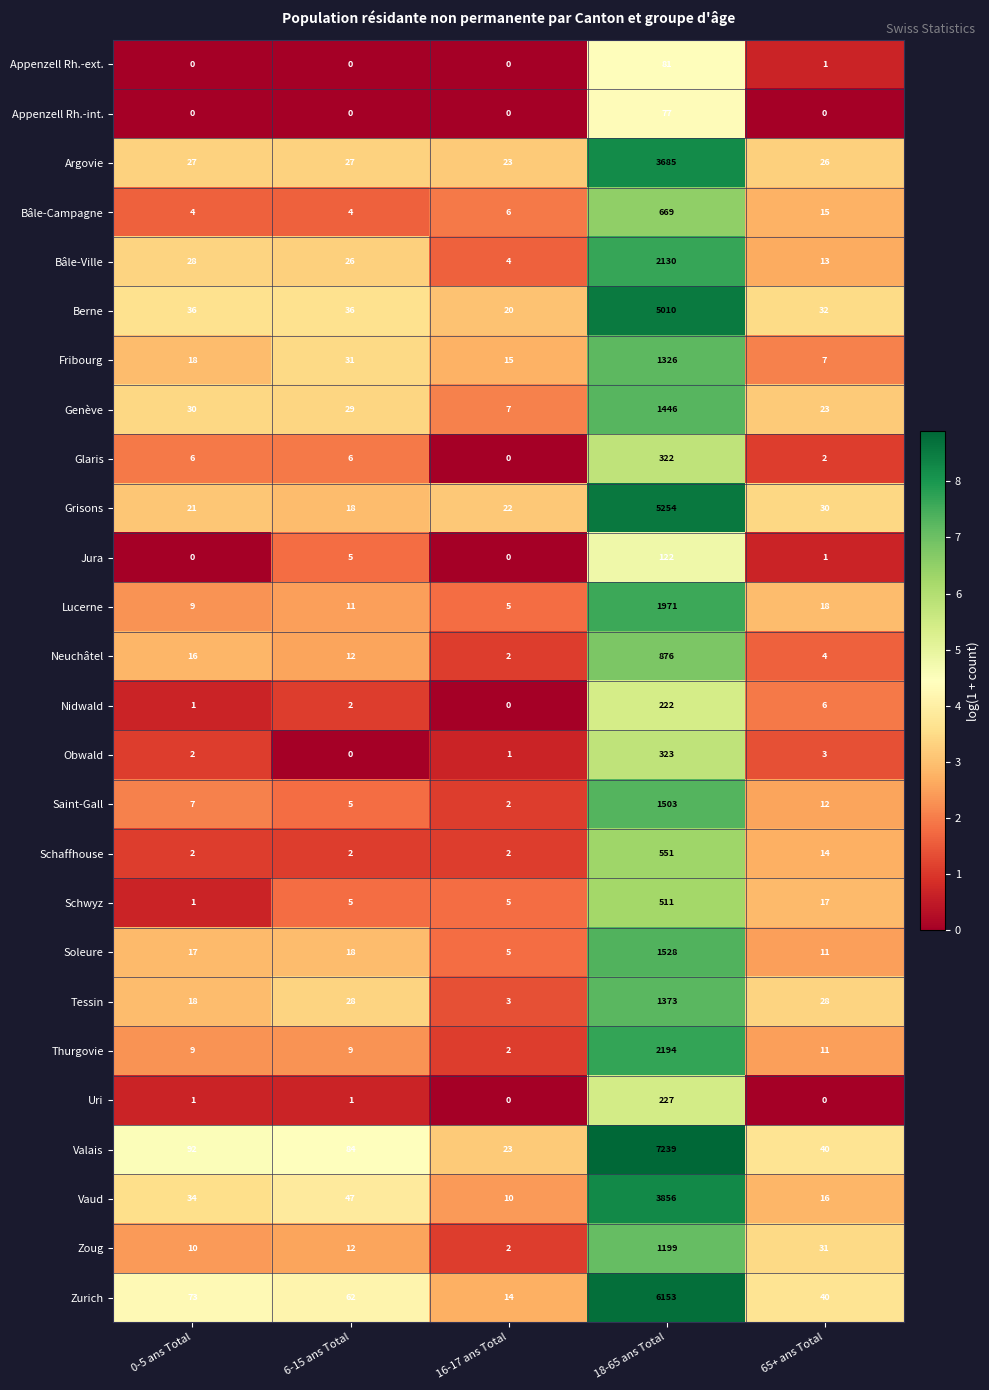

At which label is Fribourg closest to 666?

6-15 ans Total